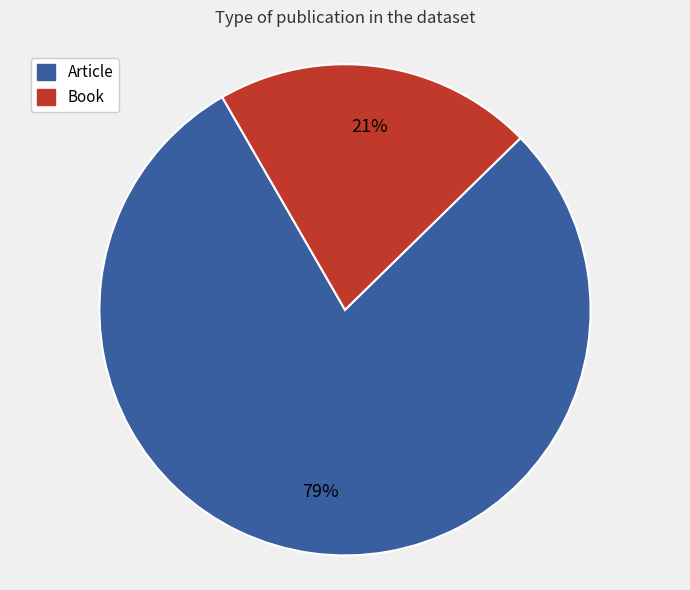

Is Book the majority of the pie?

No